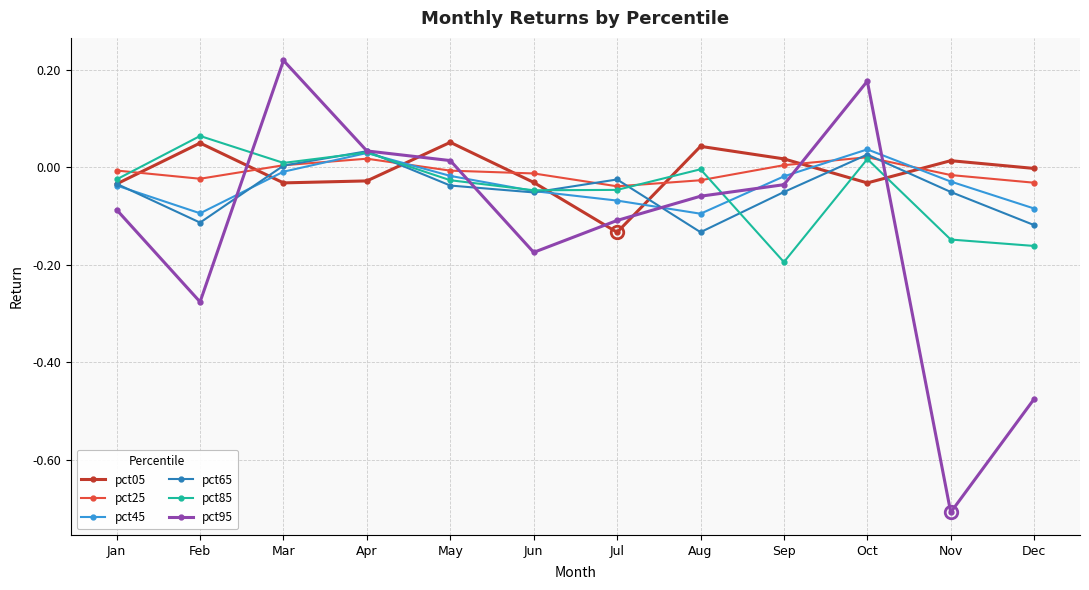

How many values in pct25 are below zero?

8